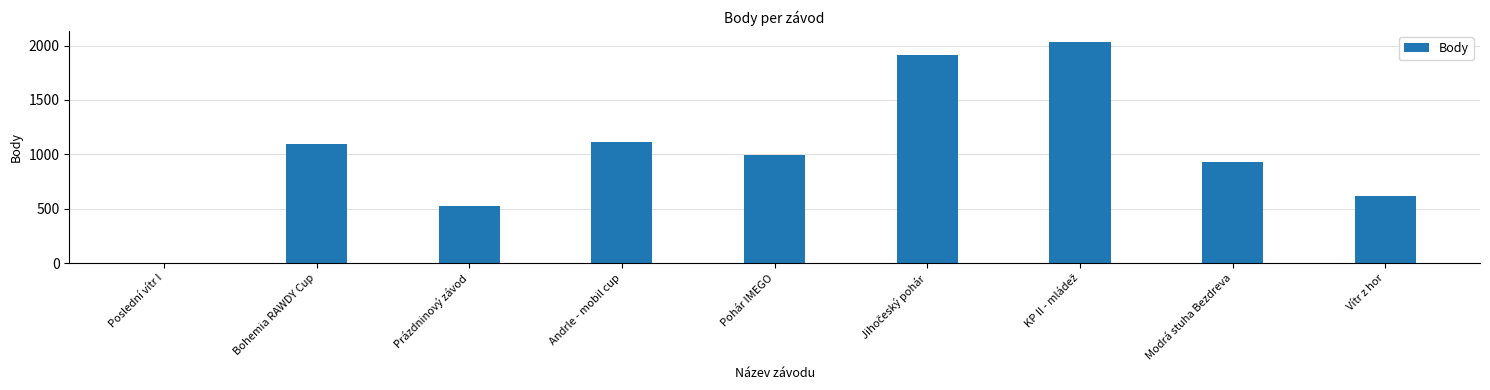

What value does the data have at Prázdninový závod, to the nearest 10?

530